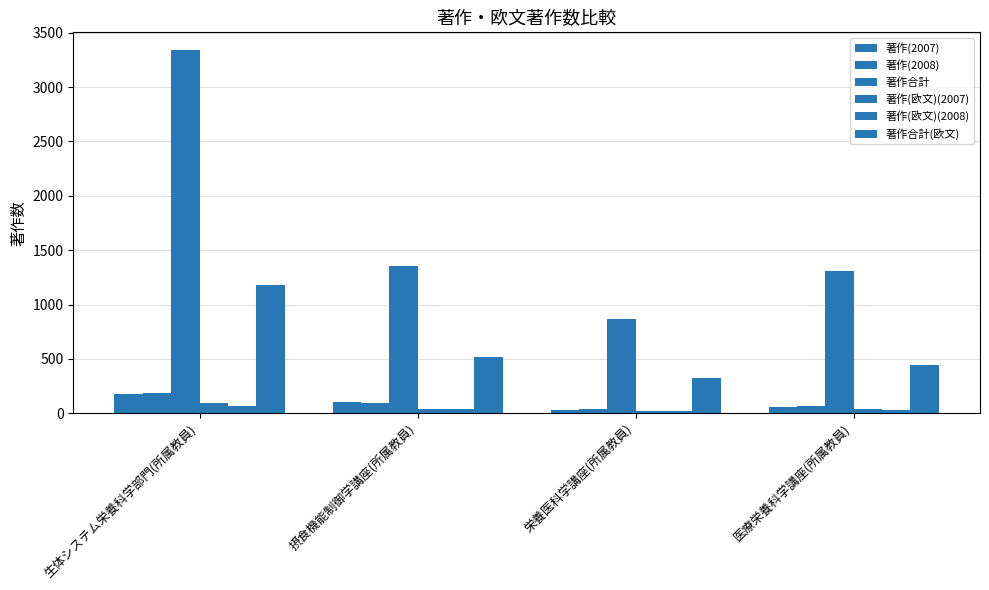

How many groups of bars are there?

4